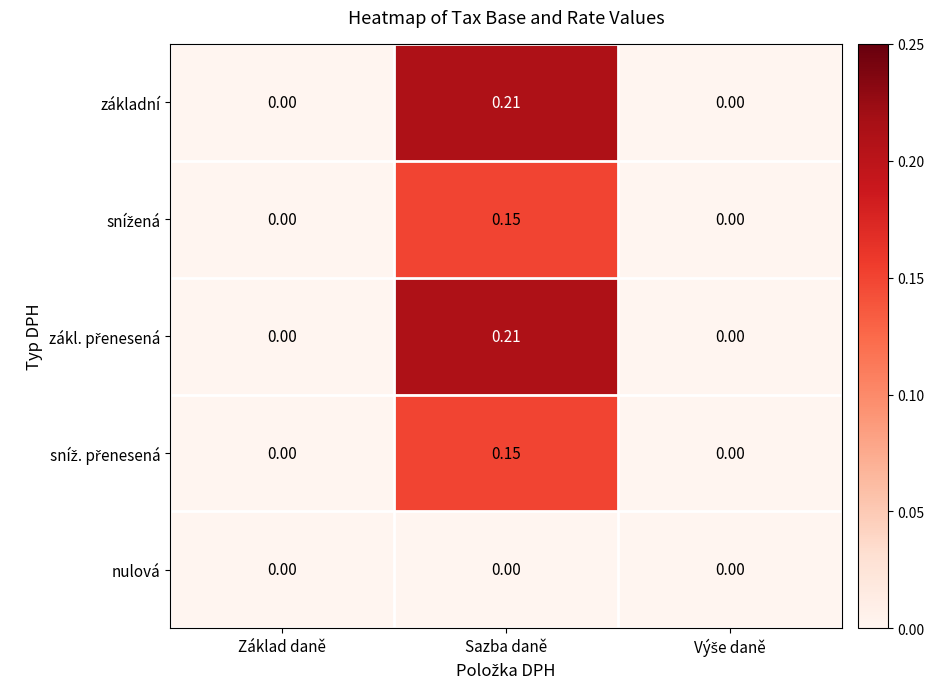

At which category is the sum across all series the highest?

Sazba daně